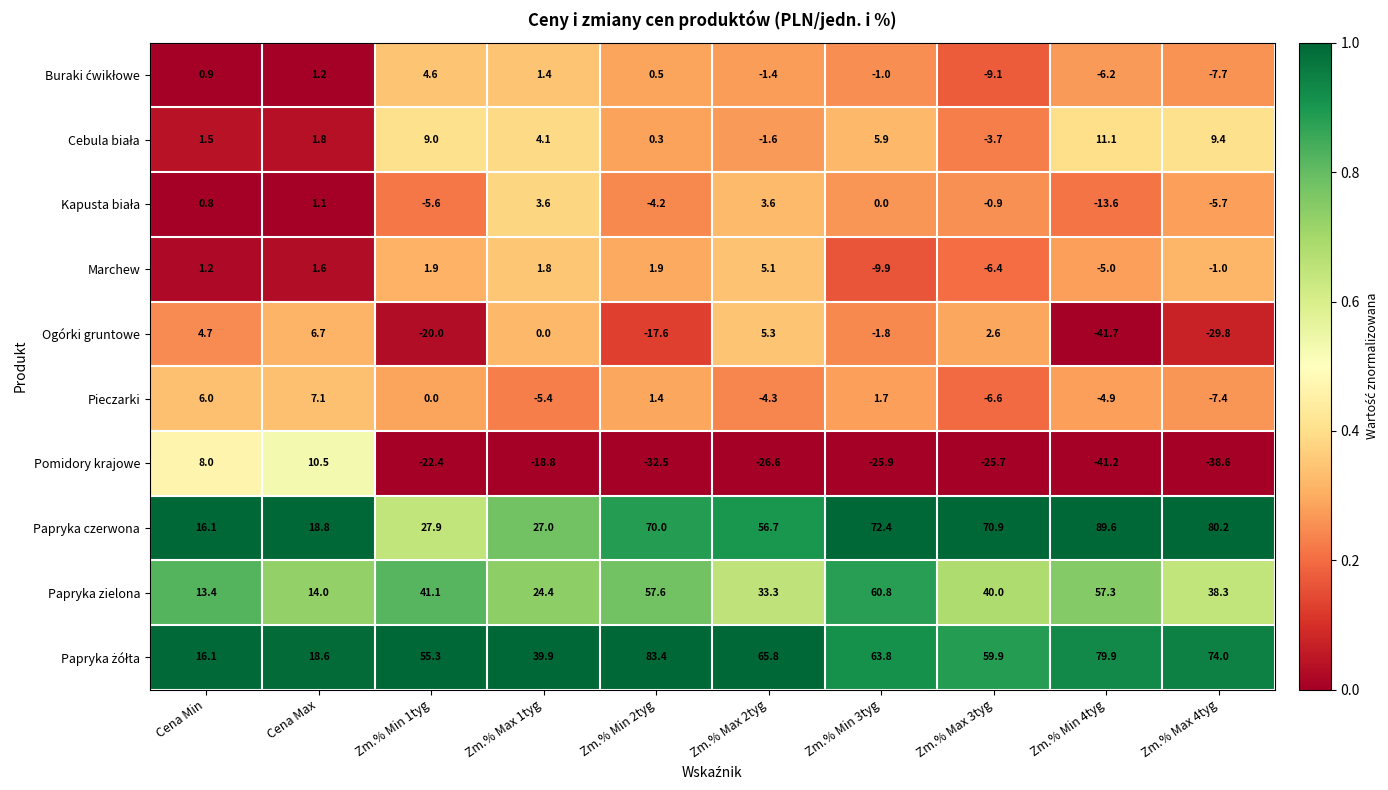

Rank the categories by Pomidory krajowe value from lowest to highest.

Zm.% Min 4tyg, Zm.% Max 4tyg, Zm.% Min 2tyg, Zm.% Max 2tyg, Zm.% Min 3tyg, Zm.% Max 3tyg, Zm.% Min 1tyg, Zm.% Max 1tyg, Cena Min, Cena Max